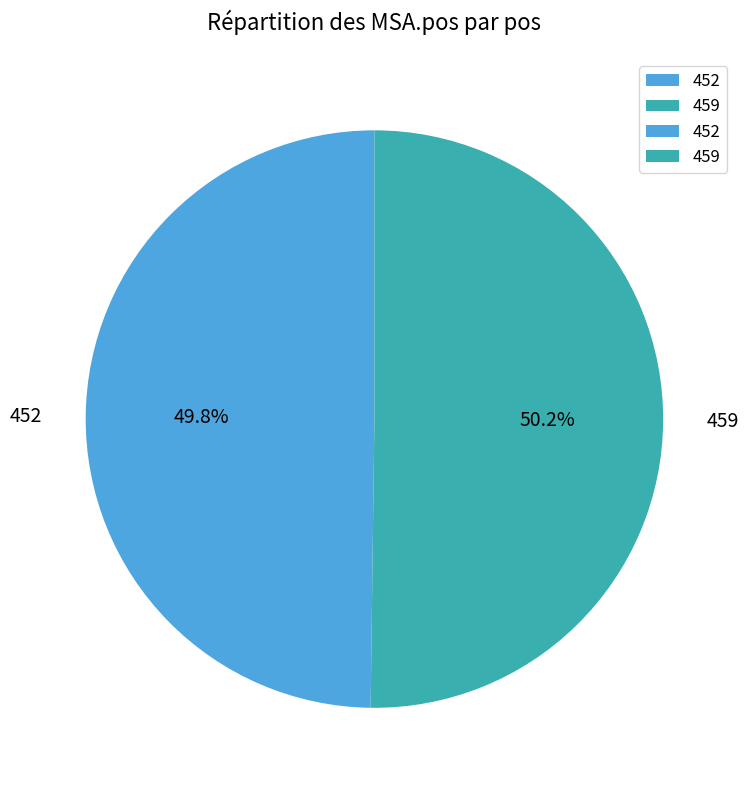

Approximately how many times larger is the value at 452 compared to 459?

1.0